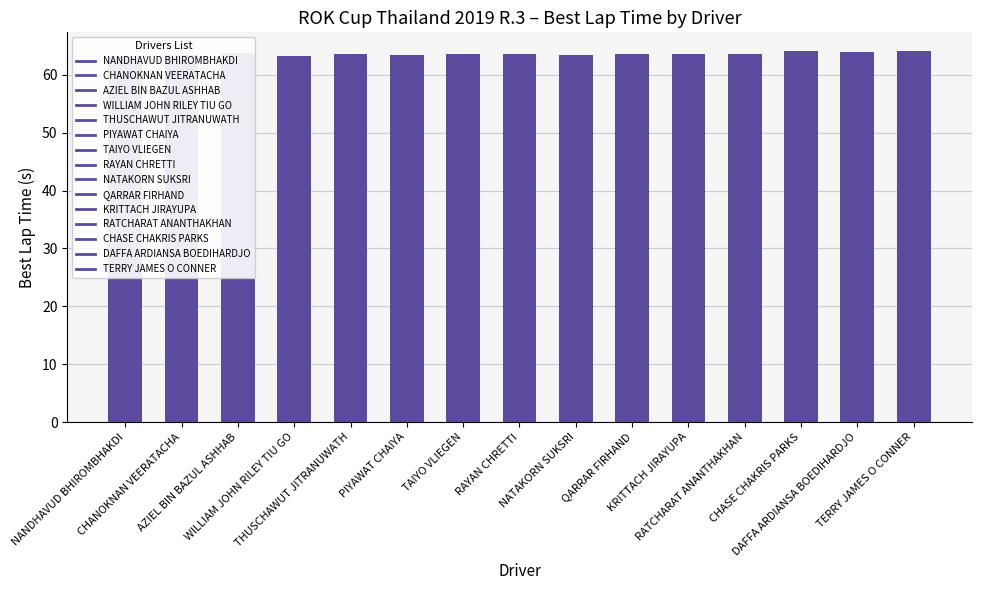

What is the difference between the values at PIYAWAT CHAIYA and THUSCHAWUT JITRANUWATH?

0.2